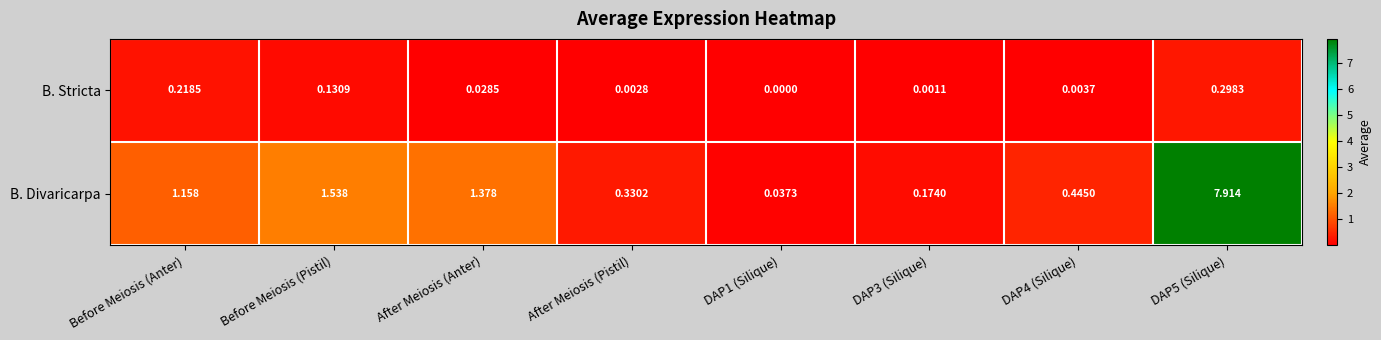

List the series in order of their overall mean, lowest first.

B. Stricta, B. Divaricarpa